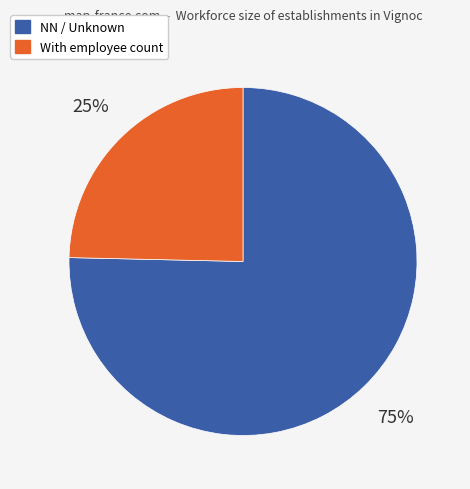

To the nearest percent, what is the average slice percentage?

50%